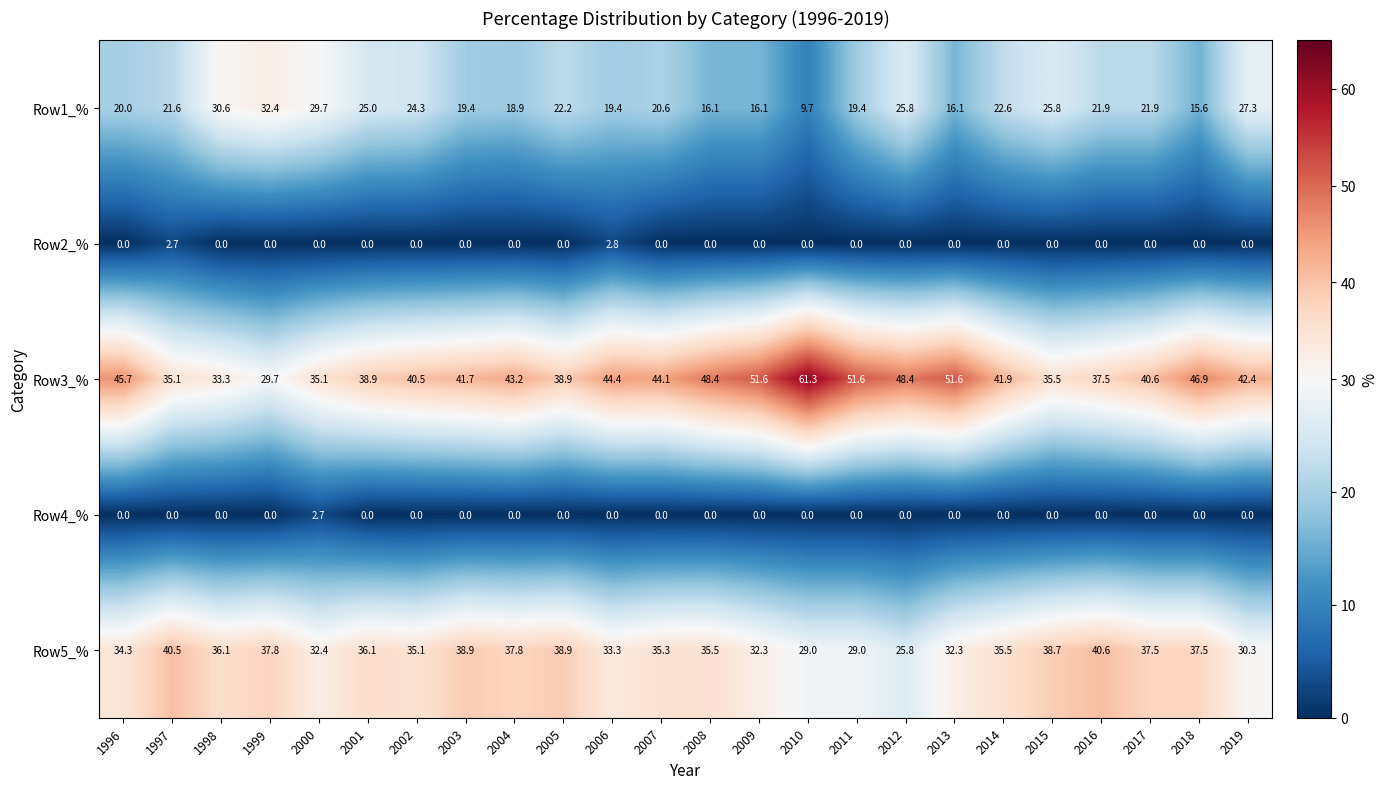

The Row2_% series shows -1.9 at 2004. True or false?

False